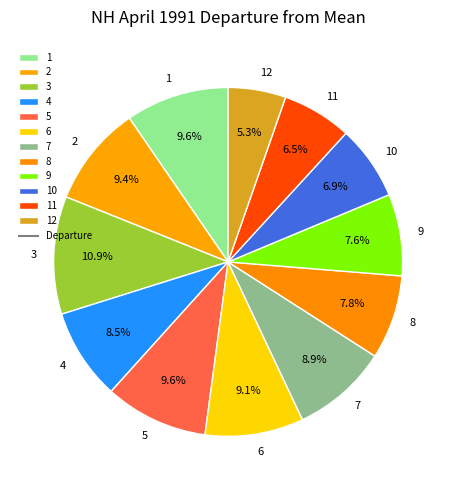

Between 6 and 9, which is larger?

6